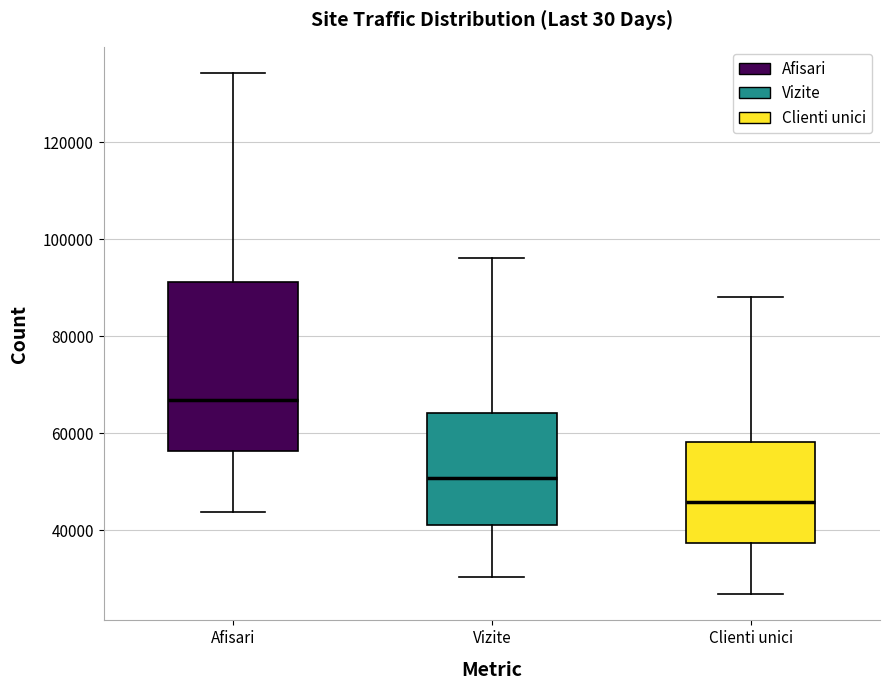

Reading left to right, read every box against the y-axis: the position of its median line, the range the box covers, and the ends of its whiskers. The values are not printed on the chart, so give them approximately, as read against the axis.

Afisari: median 66000, box 56000 to 92000, whiskers 44000 to 134000
Vizite: median 50000, box 42000 to 64000, whiskers 30000 to 96000
Clienti unici: median 46000, box 38000 to 58000, whiskers 26000 to 88000